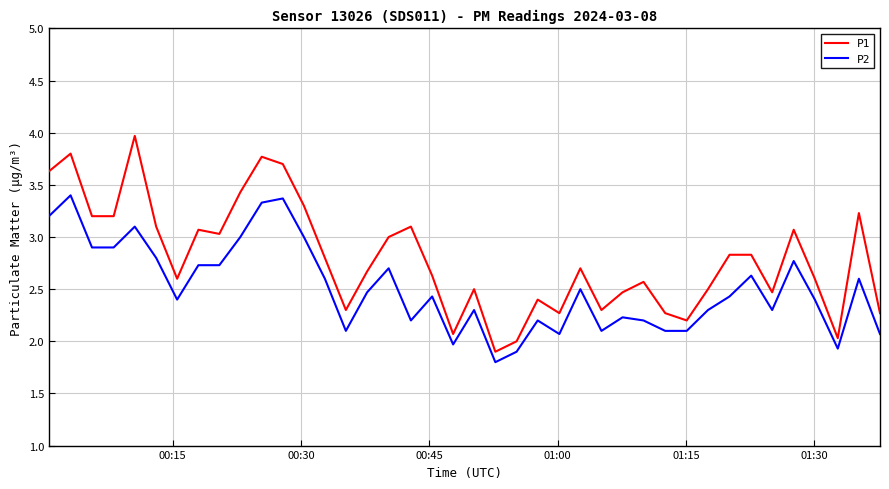

Rank the series by their average value, from highest to lowest.

P1, P2